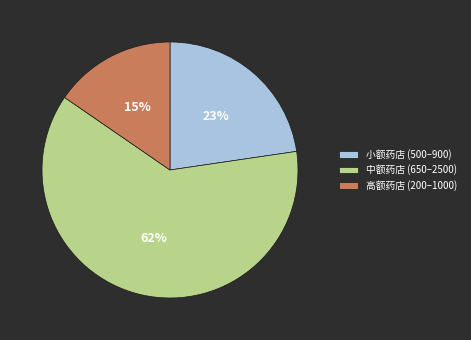

To the nearest percent, what is the difference between the largest and smallest slice percentages?

47%